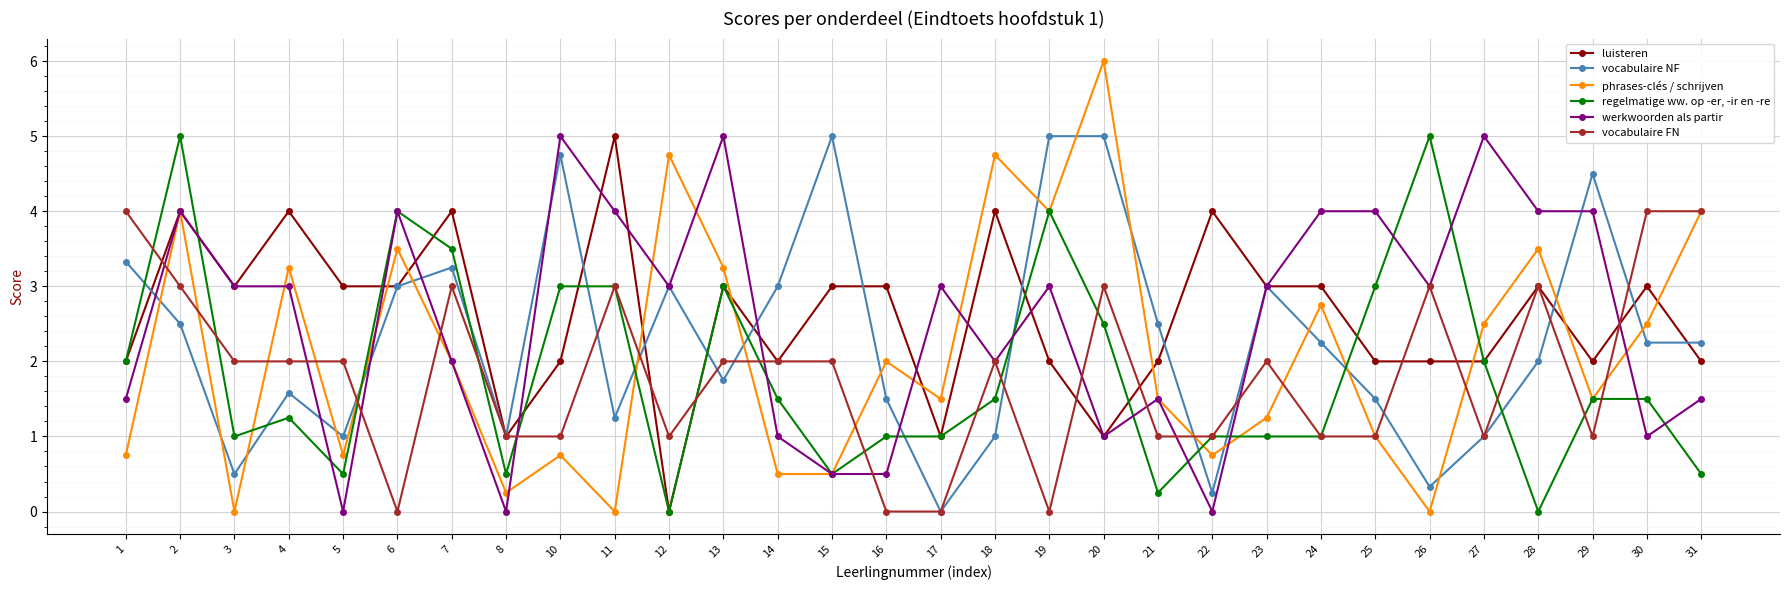

Between 17 and 25, which series saw the biggest shift?

regelmatige ww. op -er, -ir en -re